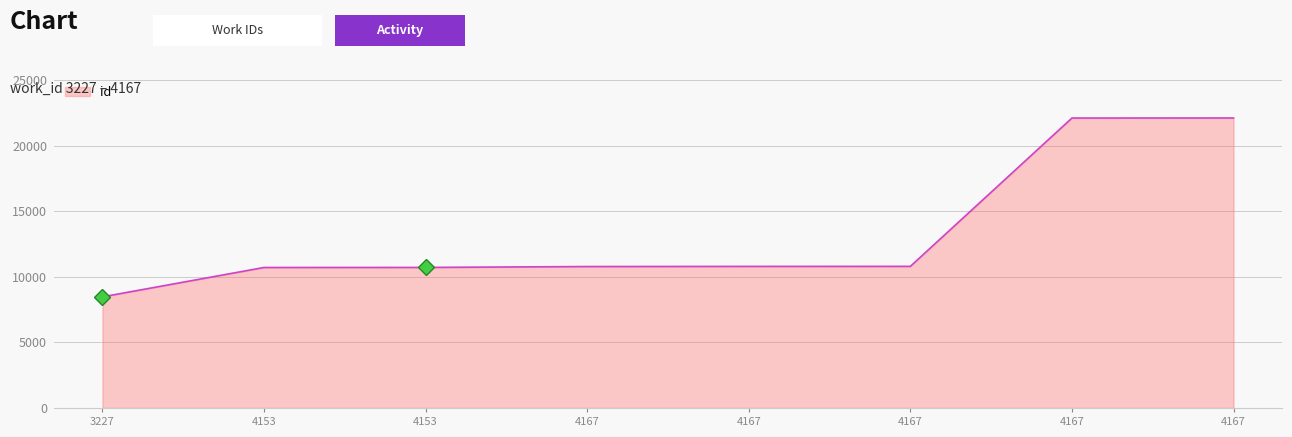

Count the number of categories in the chart.

8